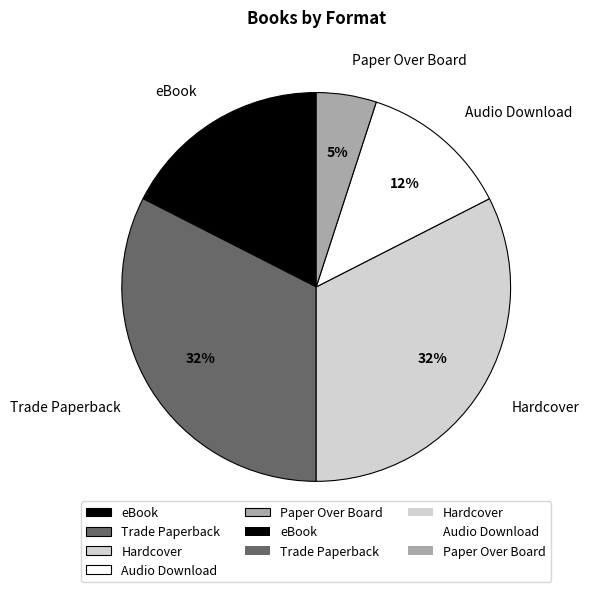

Is Hardcover the majority of the pie?

No